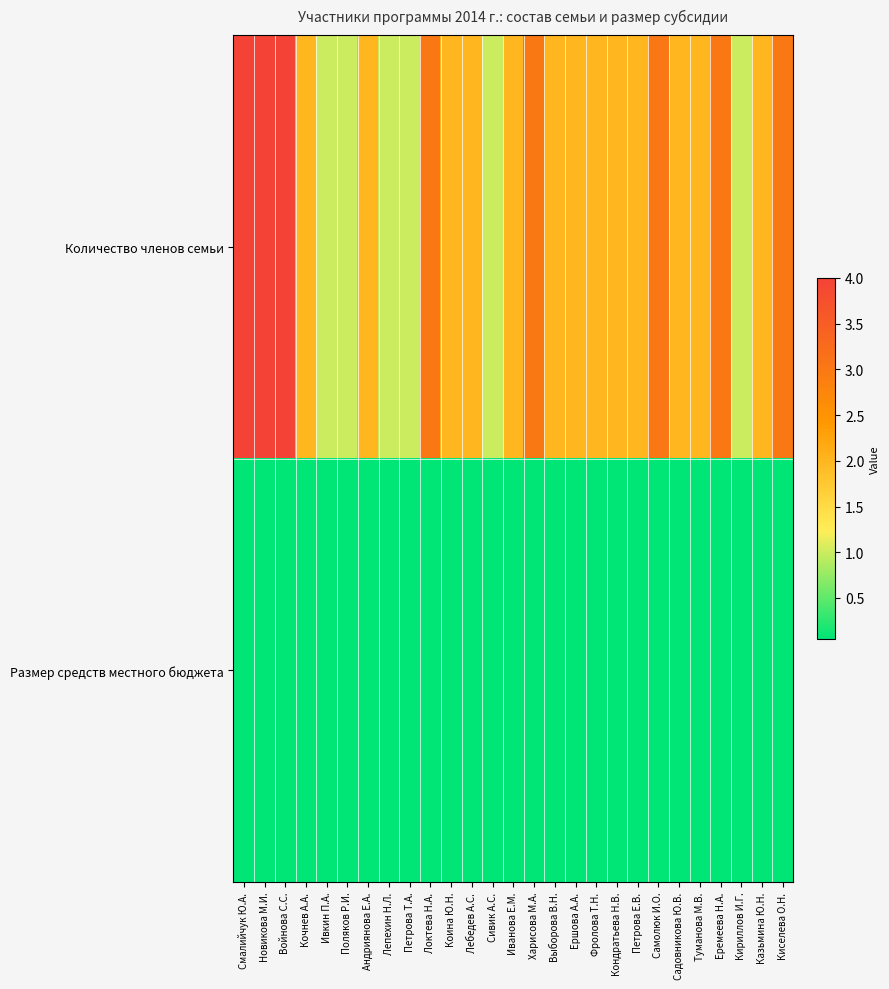

At which category does the chart reach its peak across all series?

Смалийчук Ю.А.